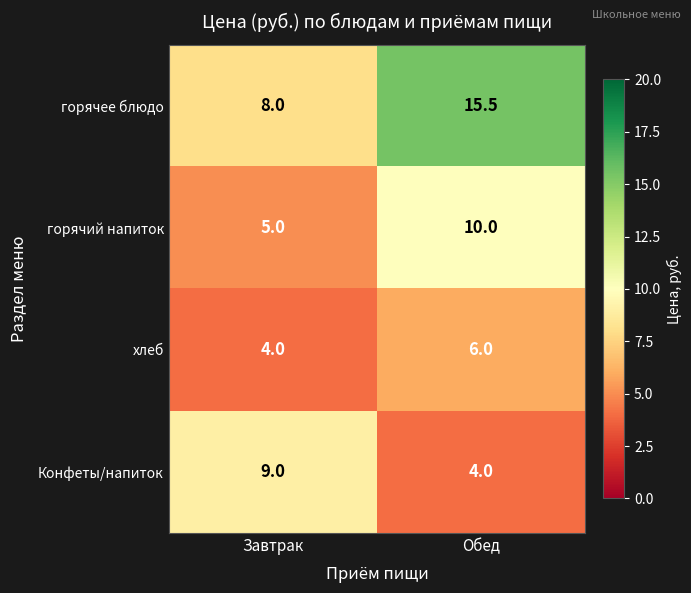

The хлеб series shows 1.5 at Завтрак. True or false?

False